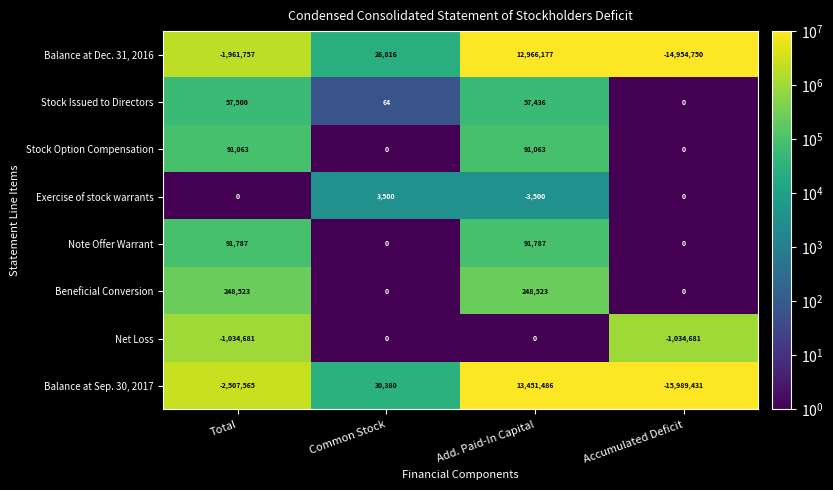

What is the maximum value for Beneficial Conversion?

248523